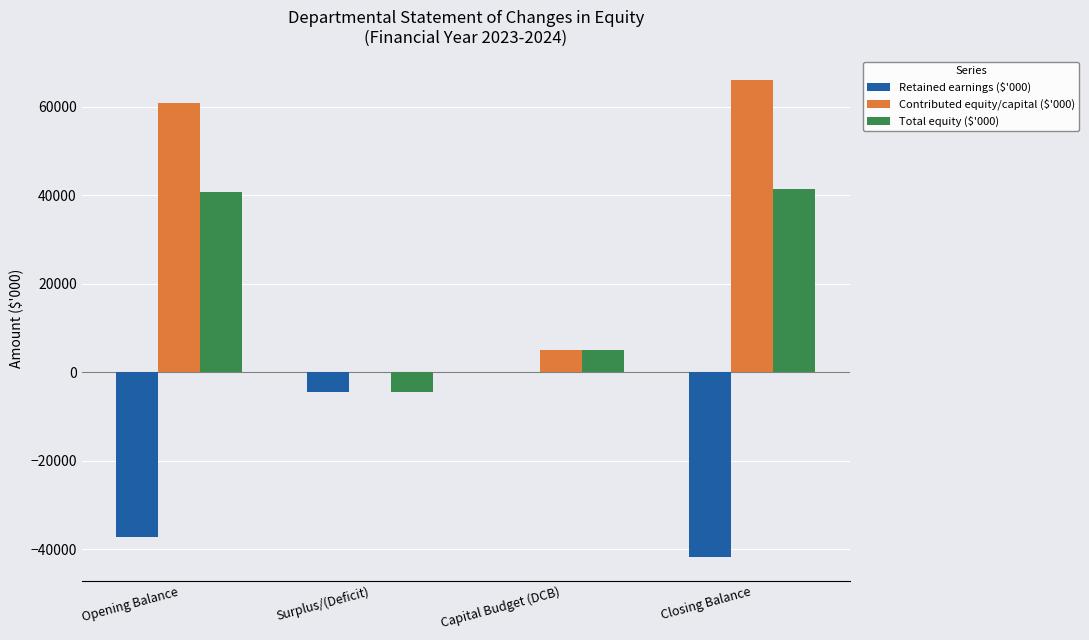

How many groups of bars are there?

4